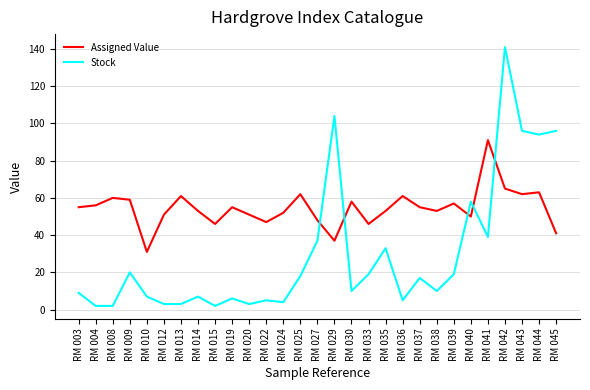

Which series has the largest range (max minus min)?

Stock